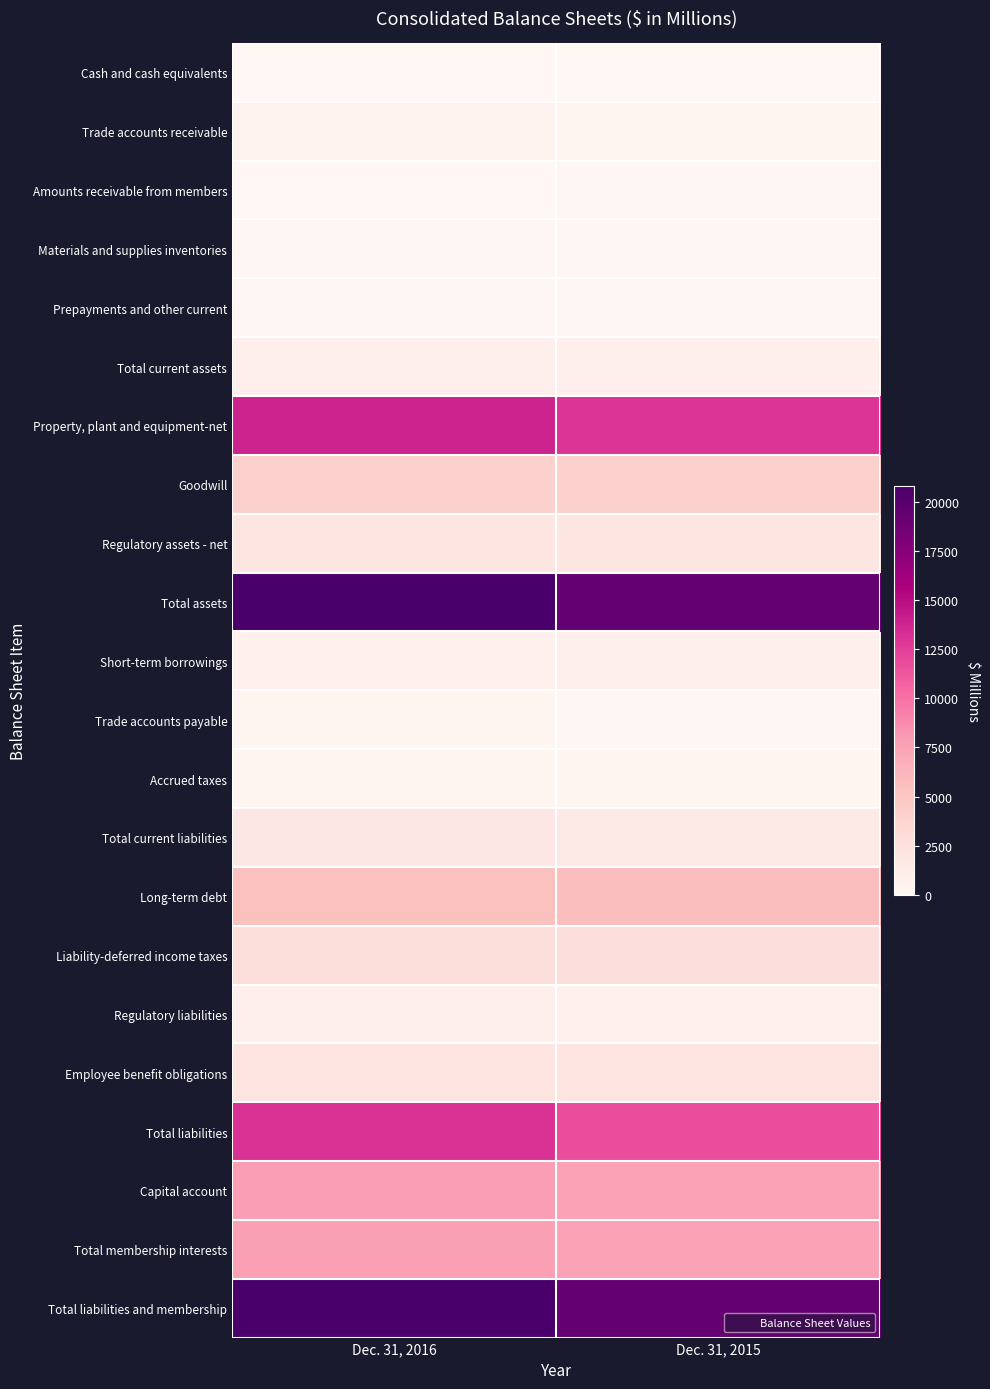

At which category is the sum across all series the highest?

Dec. 31, 2016